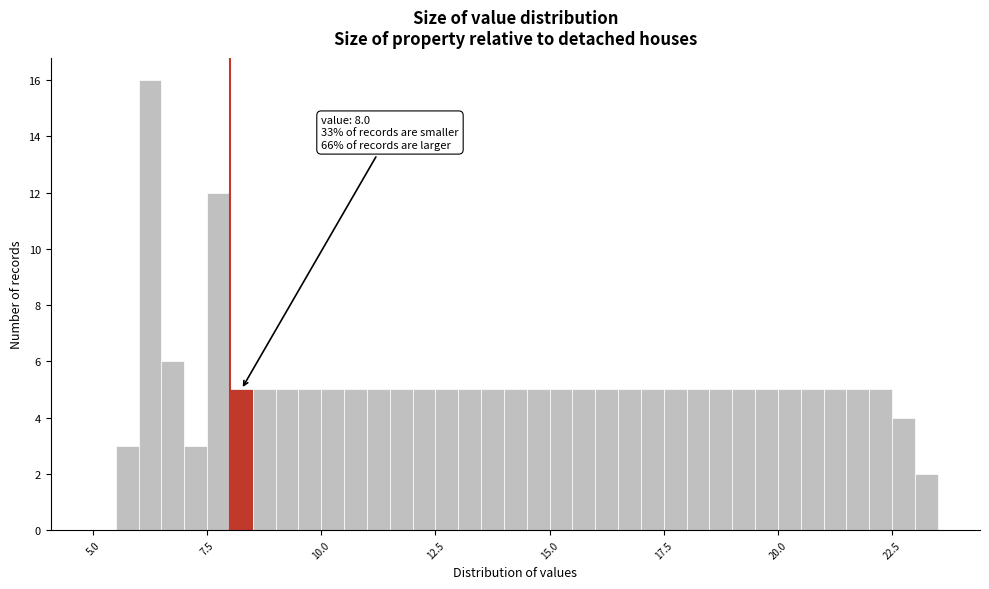

Read against the x-axis, roughly where is the centre of the tallest bar?

6.5